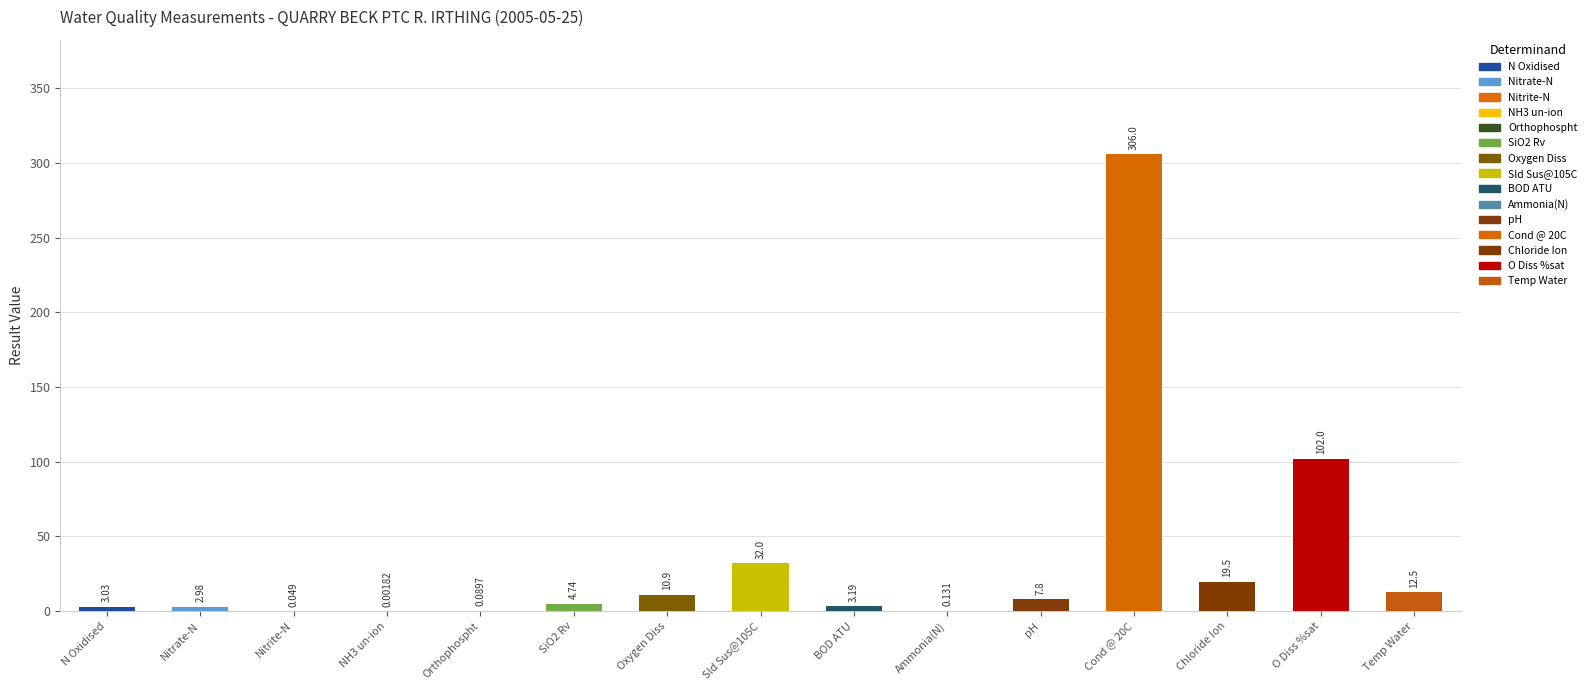

How many values are below 4?

7